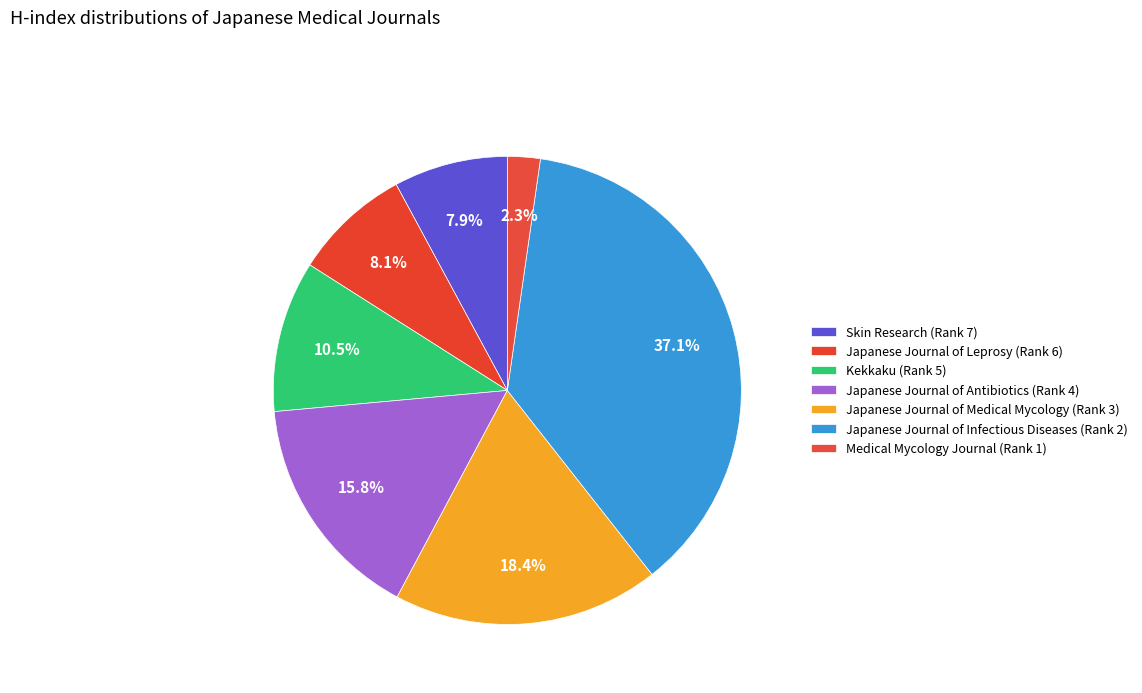

What portion of the pie excludes Japanese Journal of Medical Mycology (Rank 3)?

81.6%